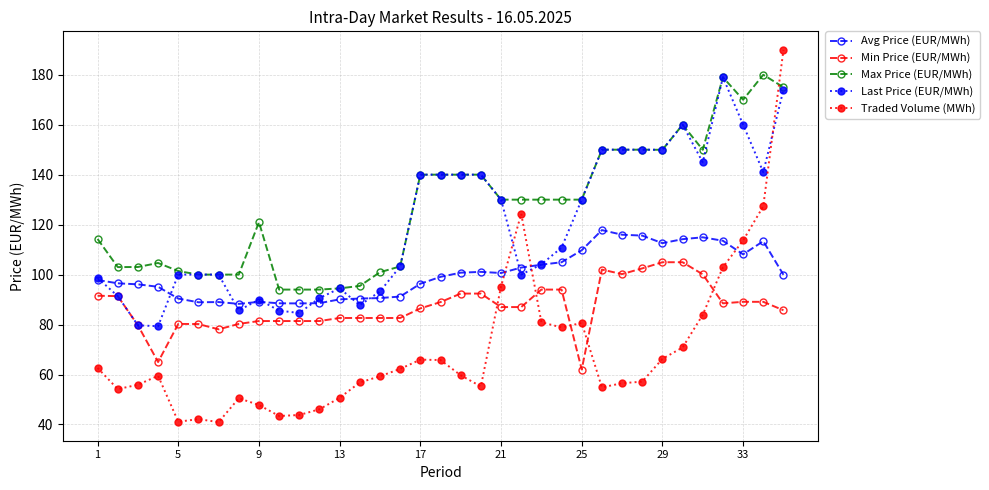

What is the value of the Avg Price (EUR/MWh) point at the 30th from the left?

114.2